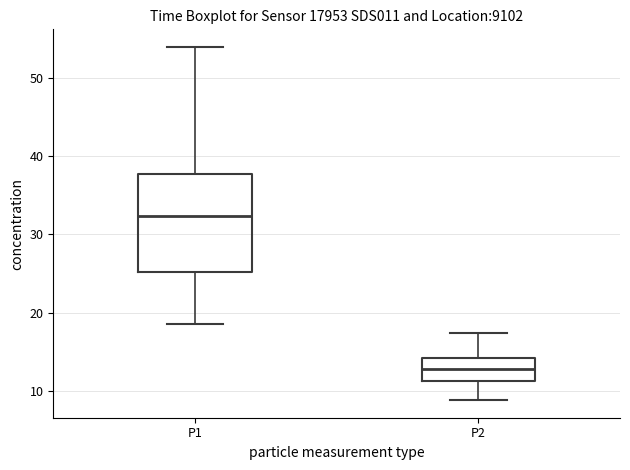

Which box's median line is the lowest?

P2